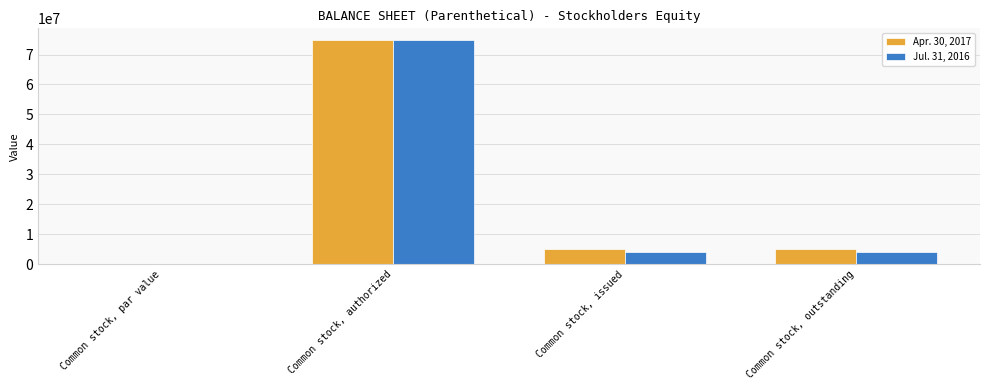

At which category is the sum across all series the highest?

Common stock, authorized